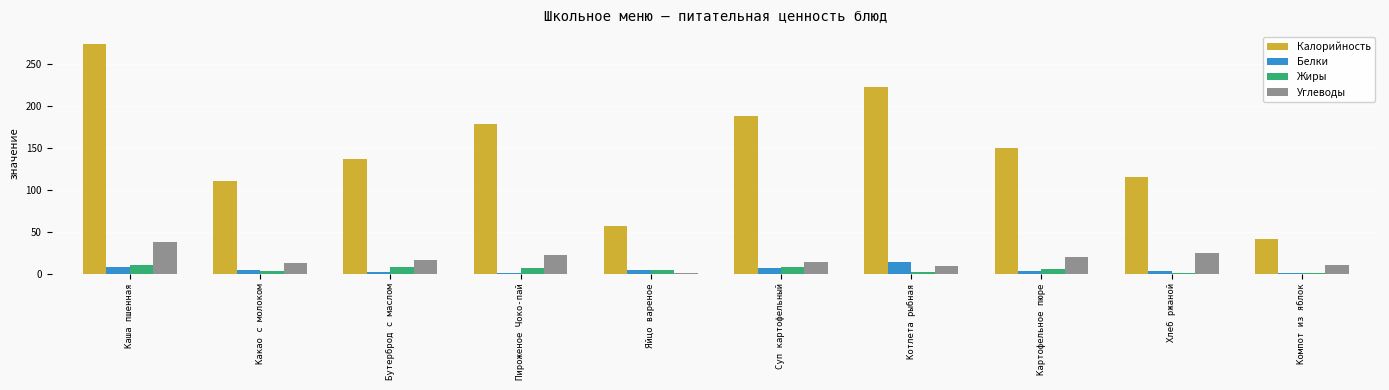

What is the maximum value shown in the chart?

274.9